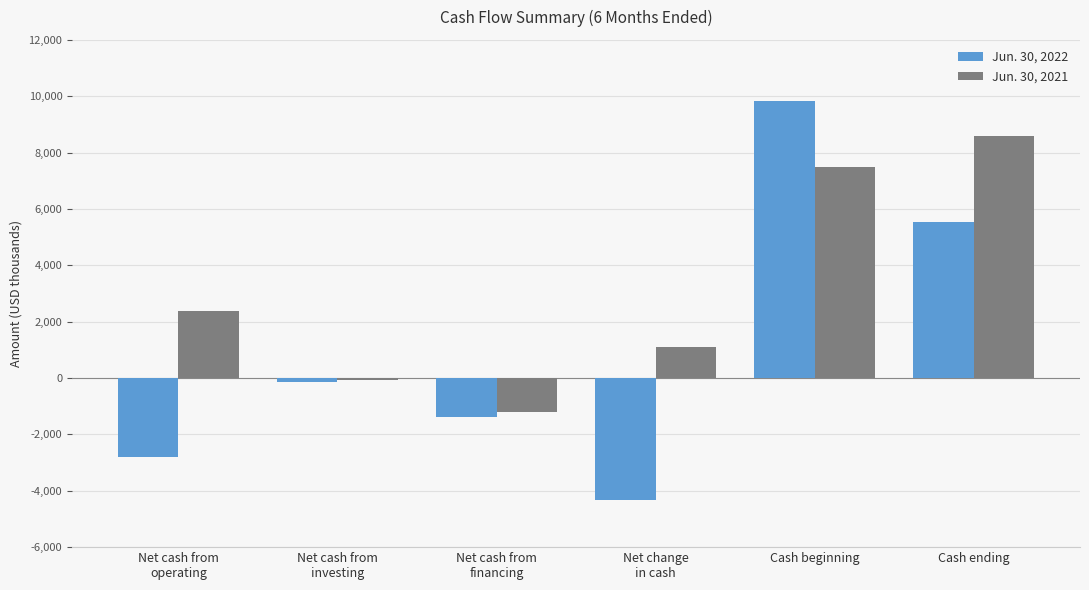

Rank the series by their average value, from highest to lowest.

Jun. 30, 2021, Jun. 30, 2022